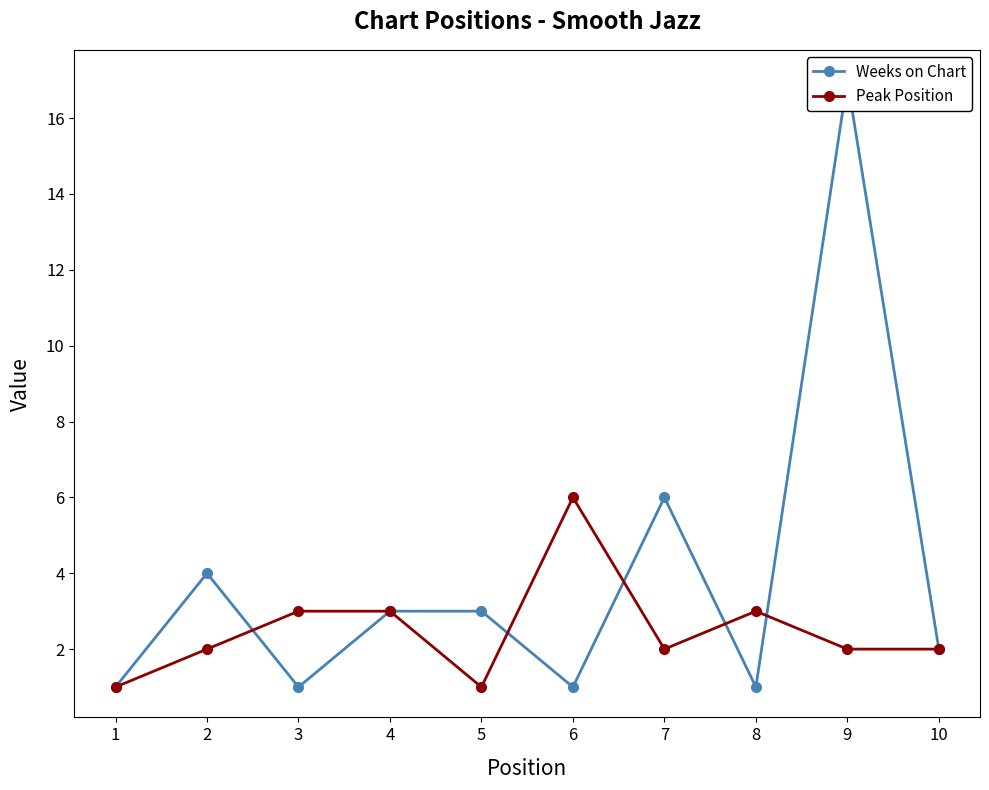

Count the Peak Position values in the range 2 to 3.

7